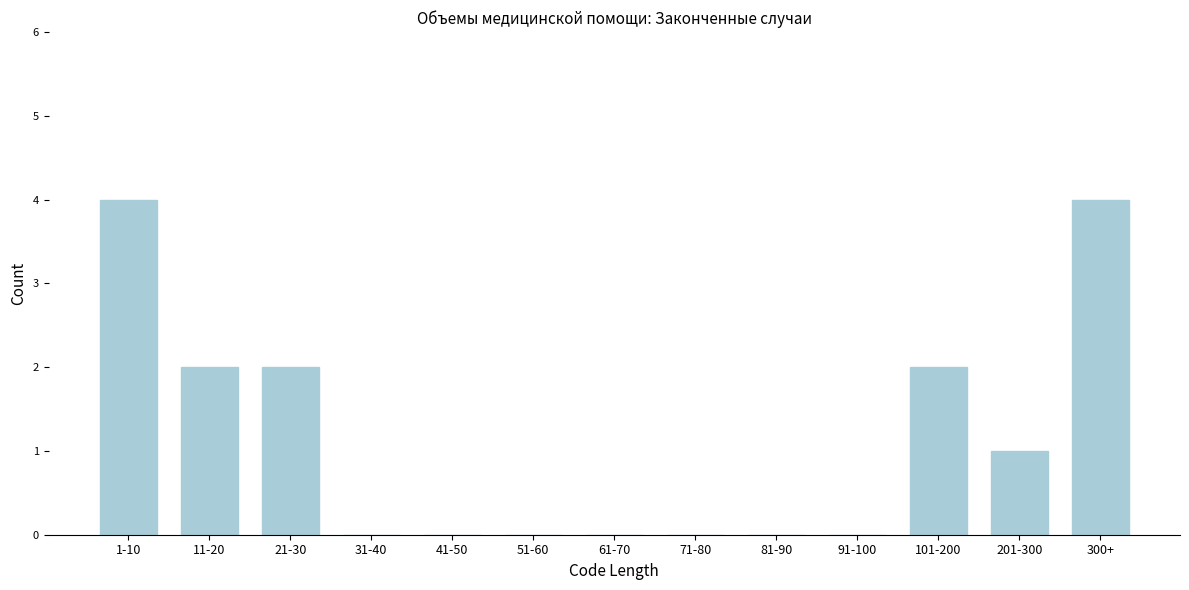

Reading right to left, what are all the values shown in this chart?

300+=4	201-300=1	101-200=2	91-100=0	81-90=0	71-80=0	61-70=0	51-60=0	41-50=0	31-40=0	21-30=2	11-20=2	1-10=4